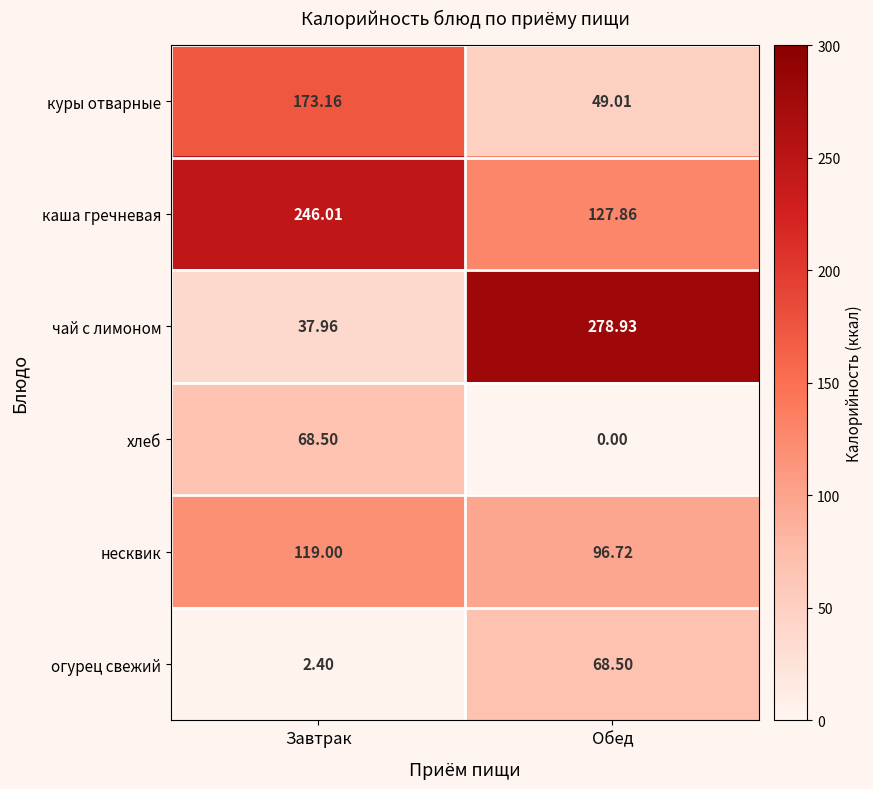

Between Завтрак and Обед, which series saw the biggest shift?

чай с лимоном